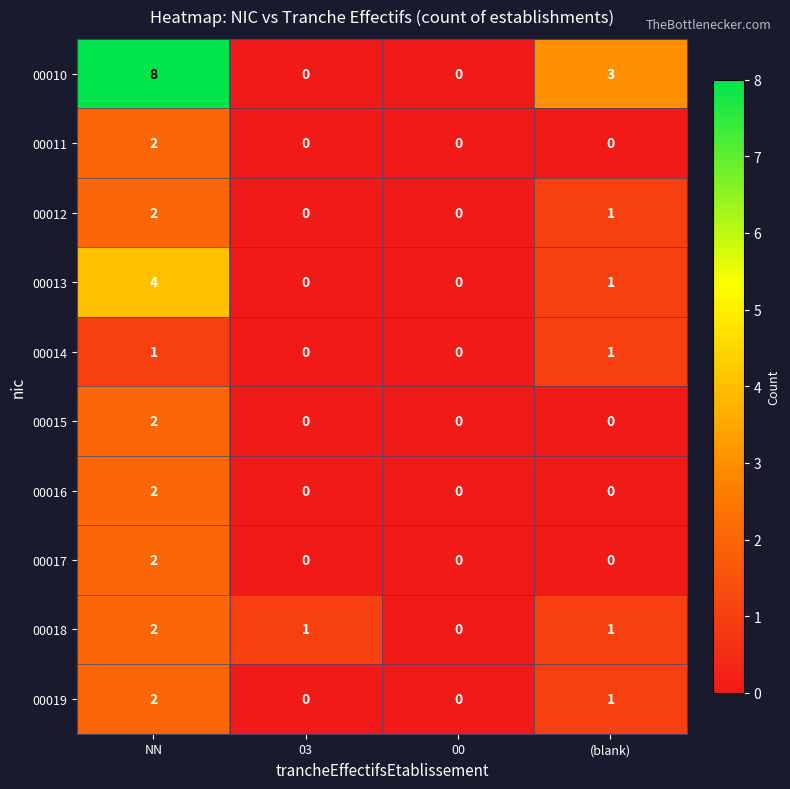

Which label corresponds to the largest value in the chart?

NN